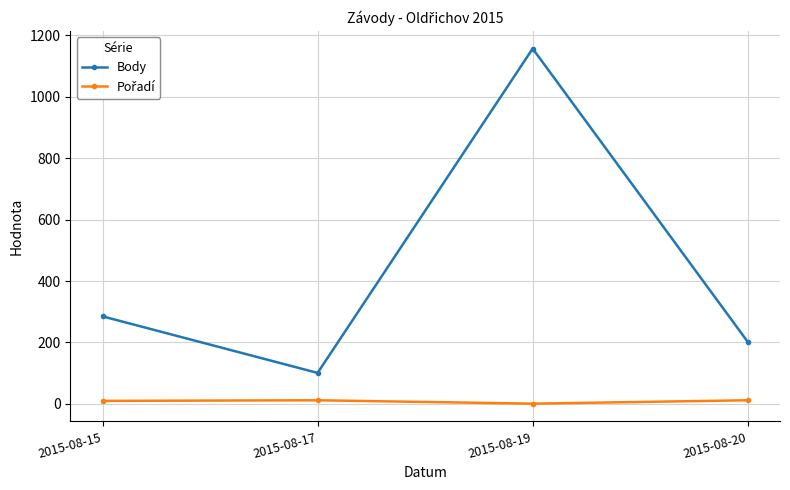

Where is the first local minimum for Body?

2015-08-17